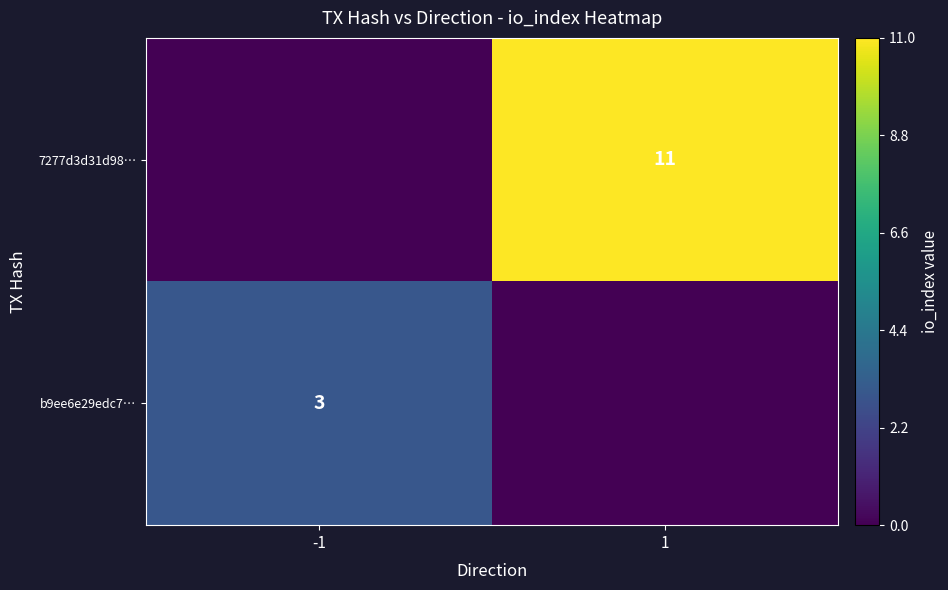

Is it true that b9ee6e29edc7… equals 1 at -1?

False